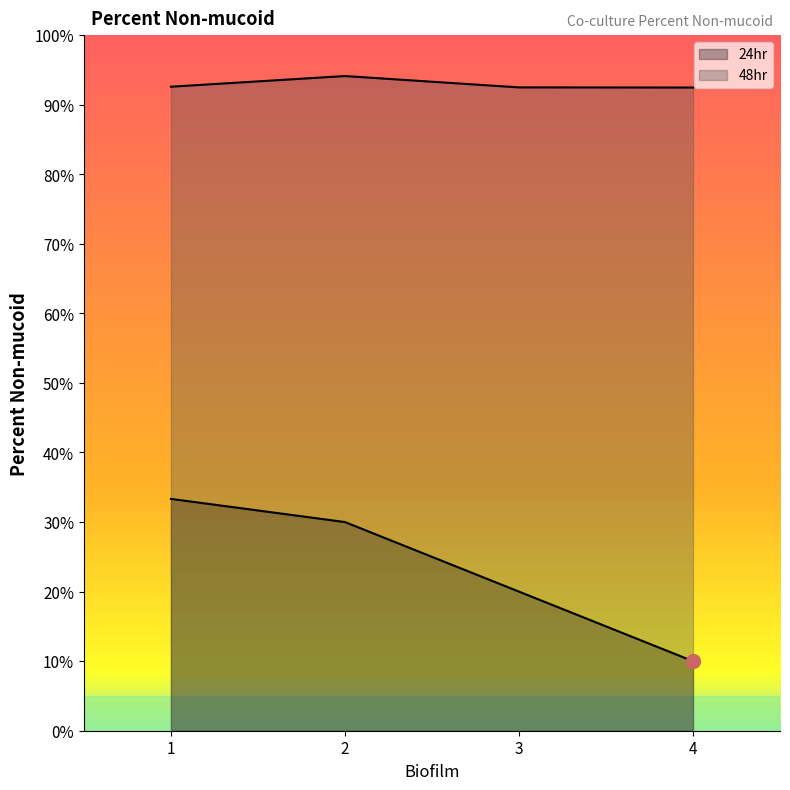

What is the value of the 48hr point at the 1st from the left?

92.6